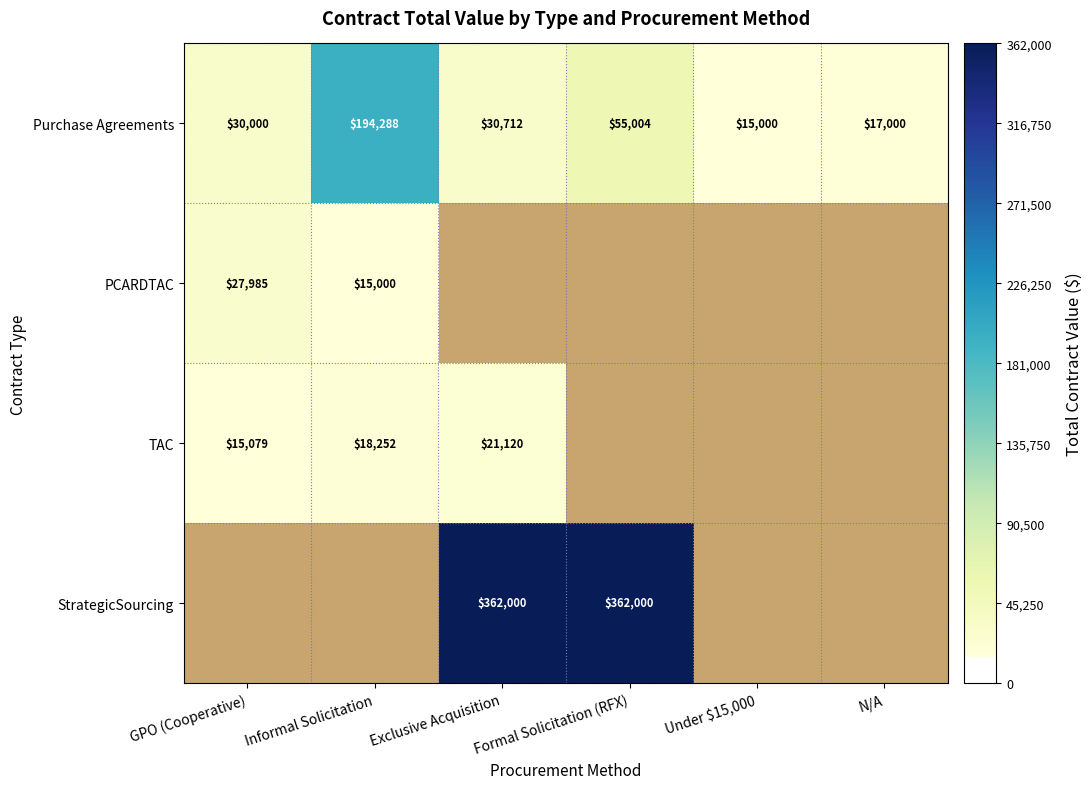

What is the spread (max minus min) of values at Exclusive Acquisition?

340880.0